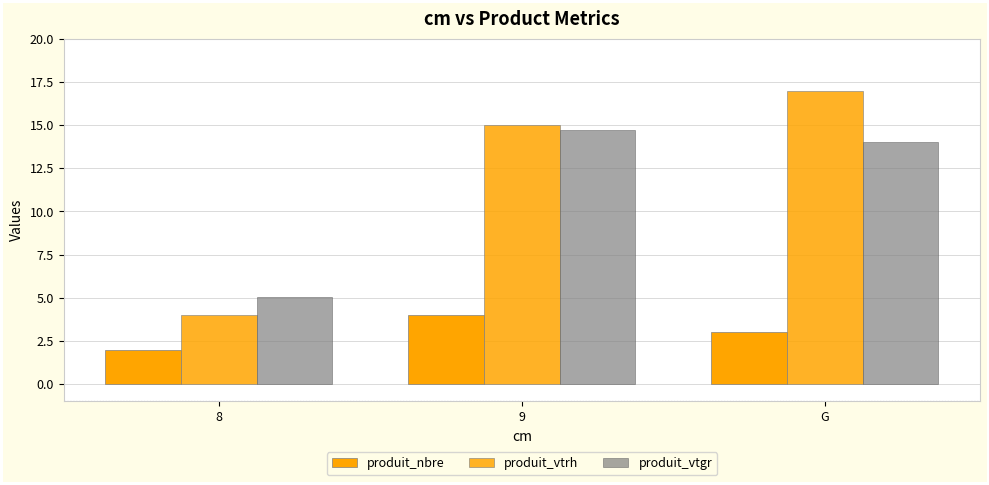

Between 8 and G, which series saw the biggest shift?

produit_vtrh